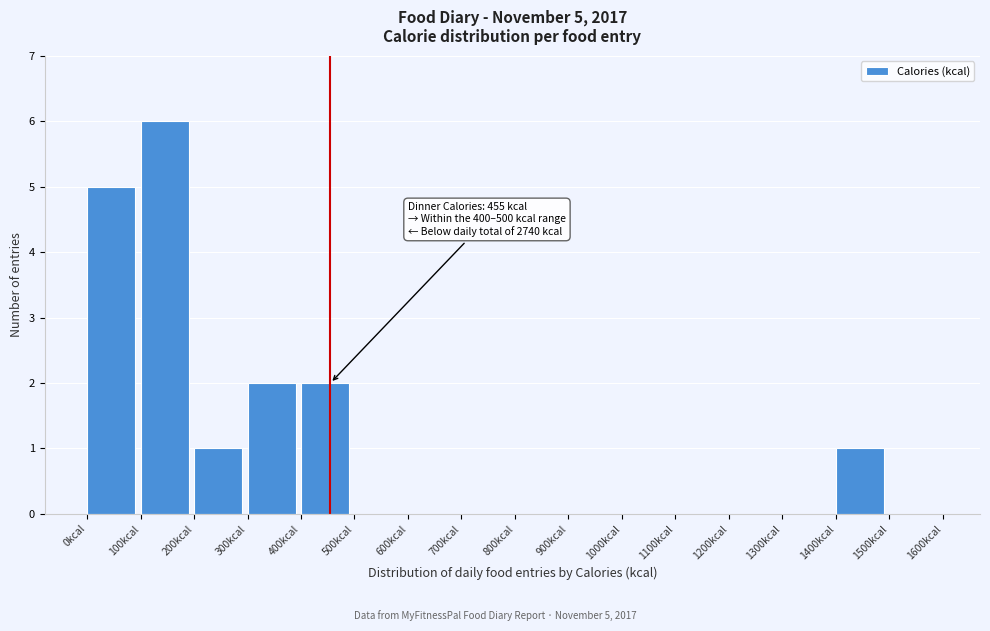

Which range on the x-axis has the tallest bar?

100 to 200